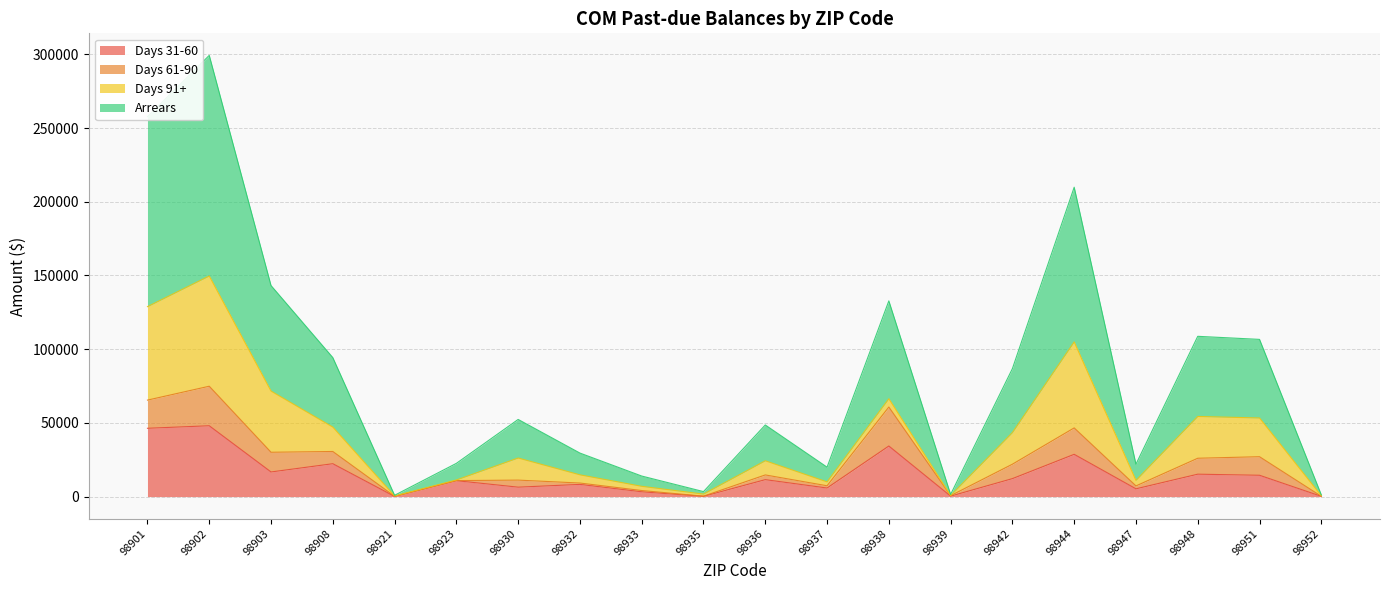

What is the highest value of the Days 31-60 series?

48036.0